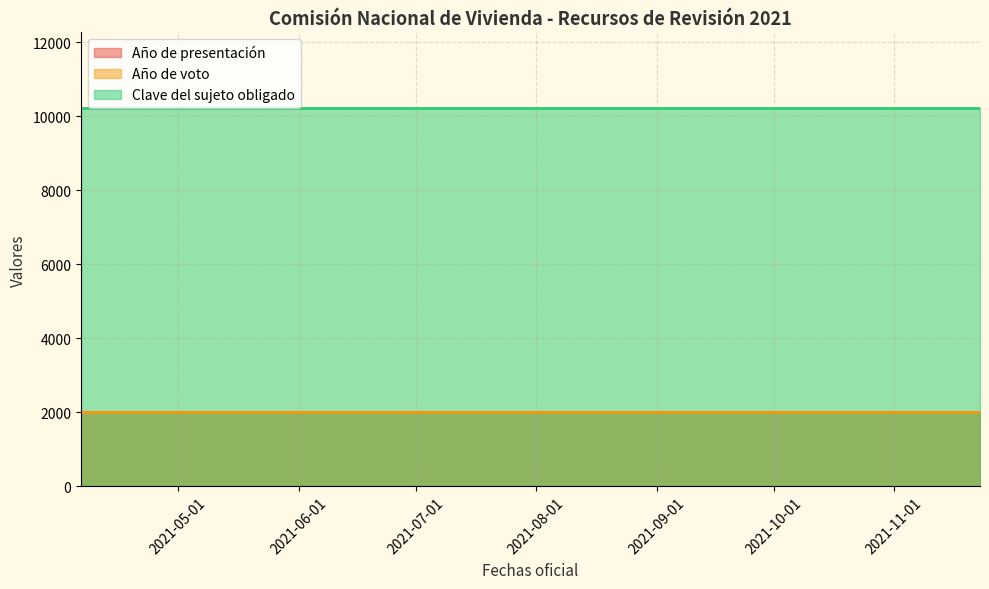

What is the lowest value of the Año de voto series?

2021